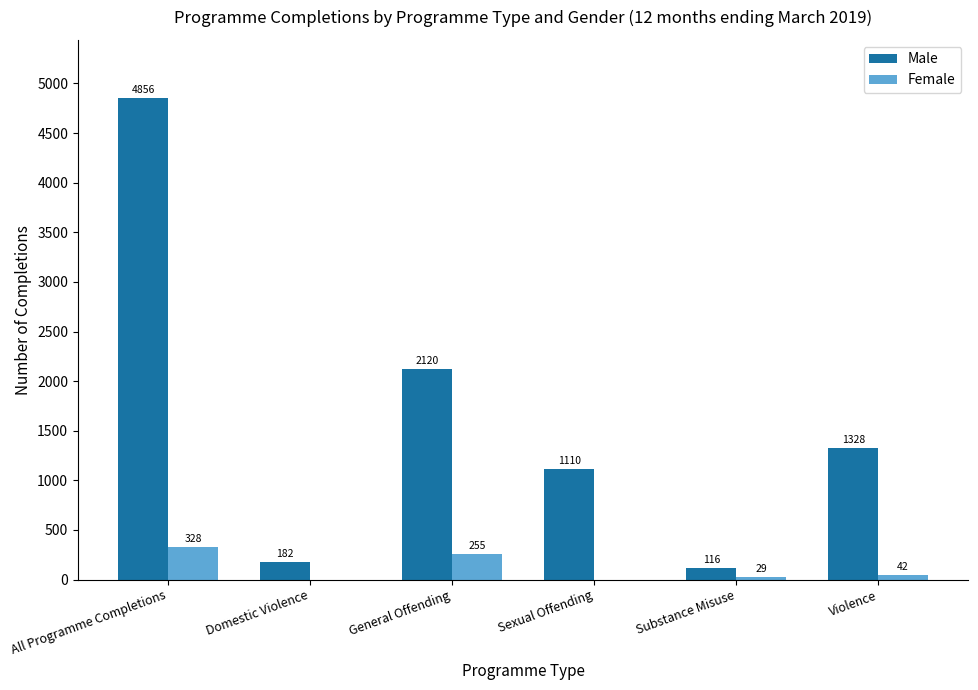

At which category is the sum across all series the highest?

All Programme Completions